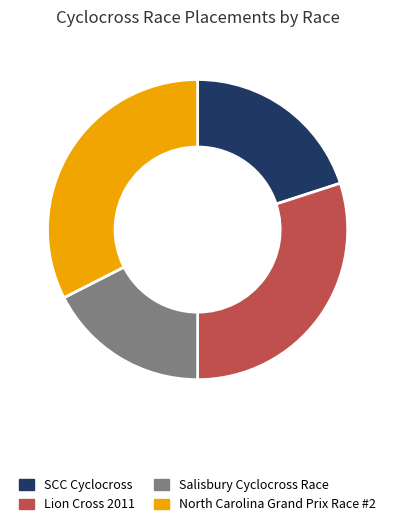

What is the ratio of the value at Salisbury Cyclocross Race to the value at North Carolina Grand Prix Race #2?

0.5